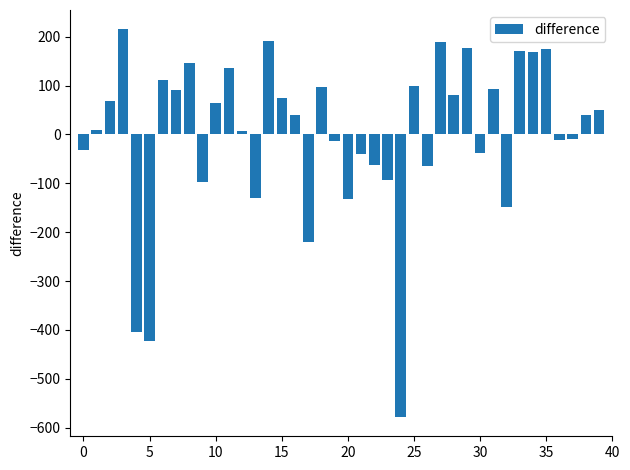

What is the value of the 36th bar from the left?

175.0